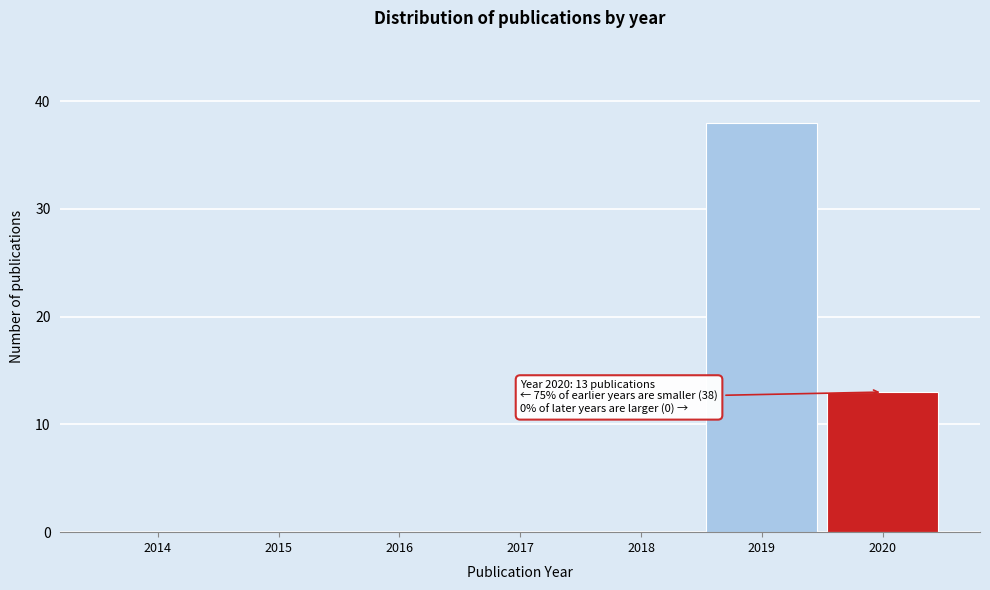

Reading right to left, list all the values displayed in this chart.

2020=13	2019=38	2018=0	2017=0	2016=0	2015=0	2014=0